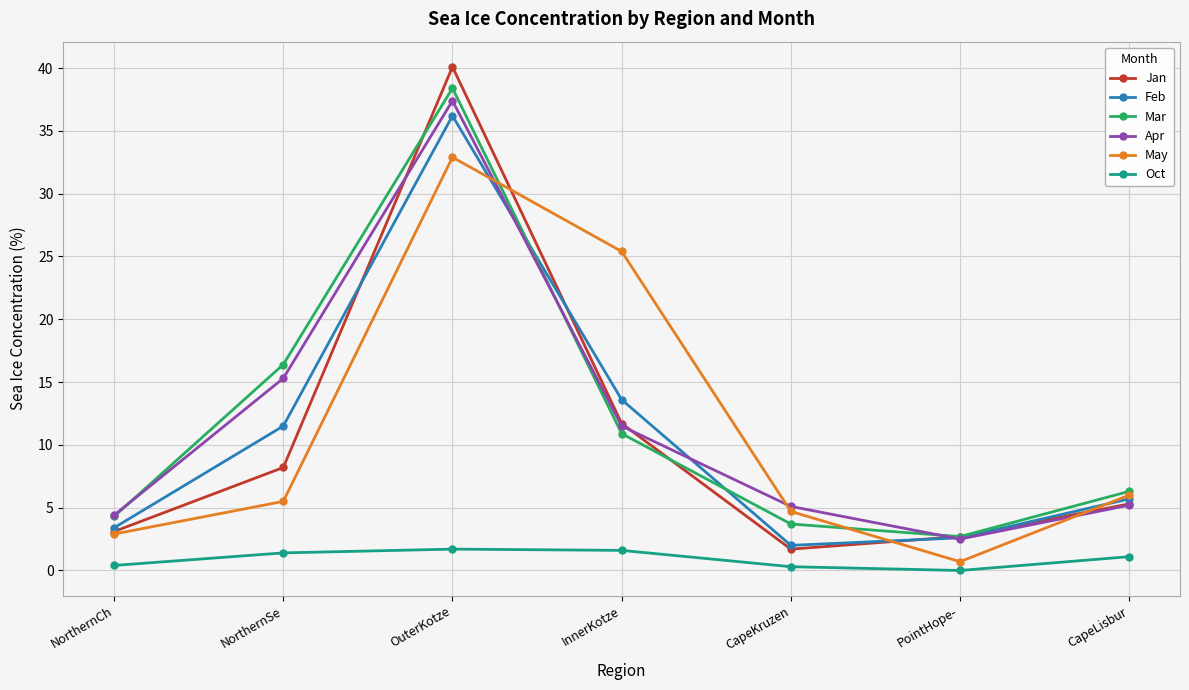

Between which two adjacent categories do May and Apr first intersect?

OuterKotze and InnerKotze